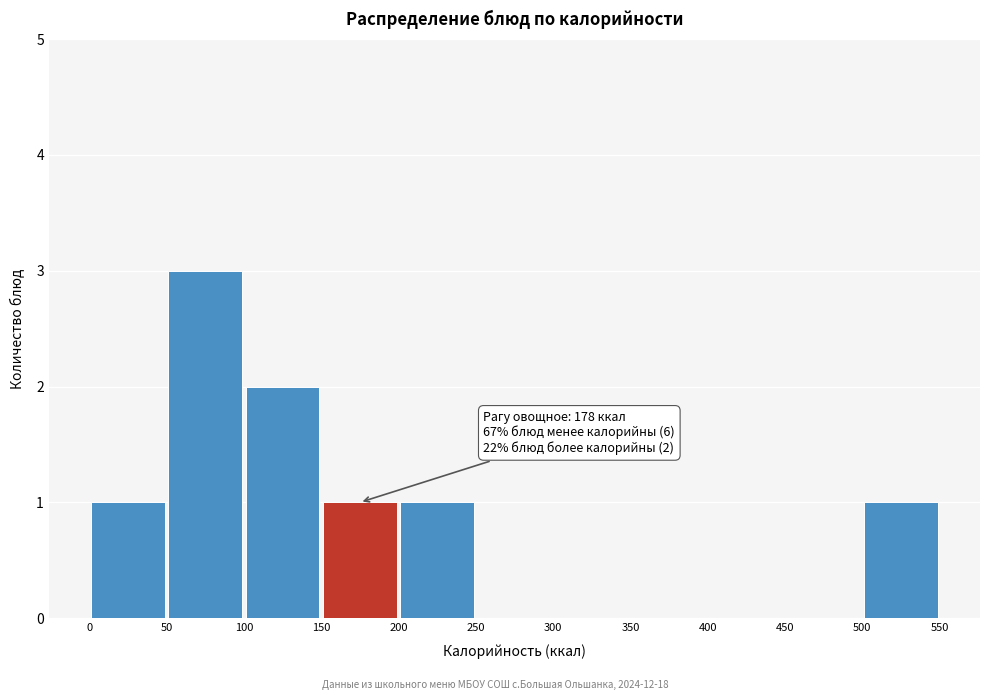

Over which range of the x-axis is the bar tallest?

50 to 100